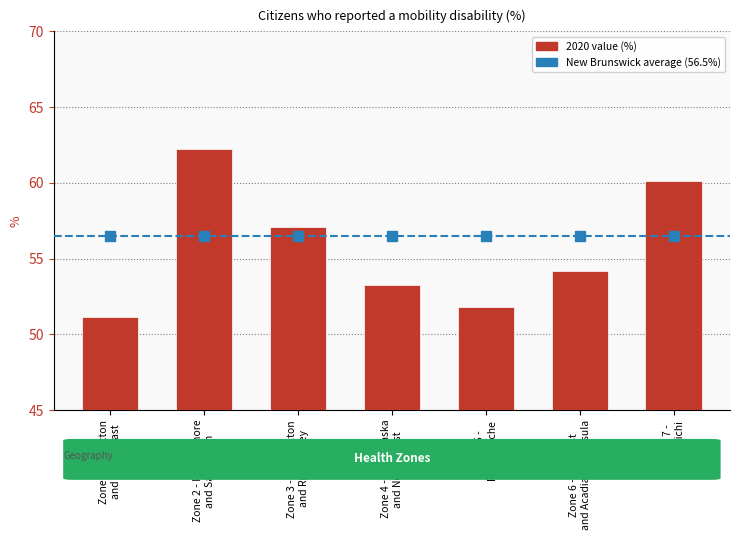

Is it true that the value at Zone 7 -
Miramichi is 60.1?

True